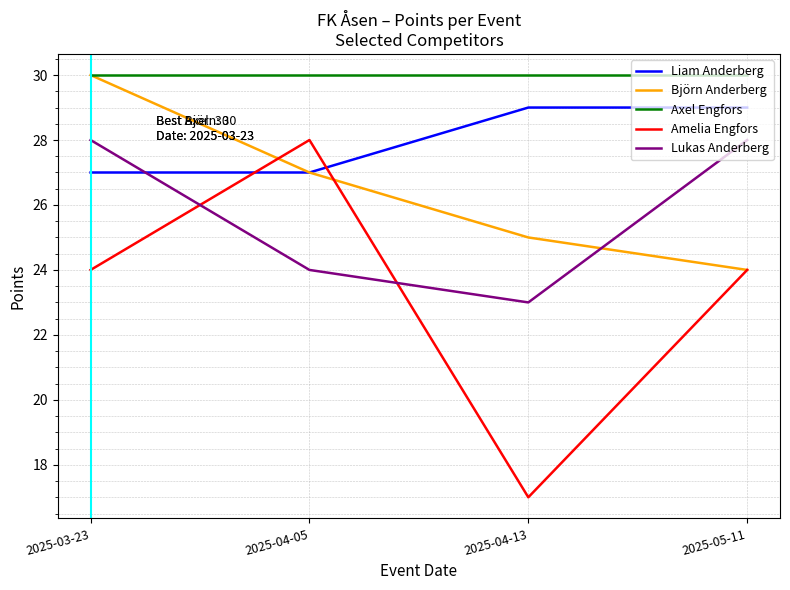

What is the lowest value of the Lukas Anderberg series?

23